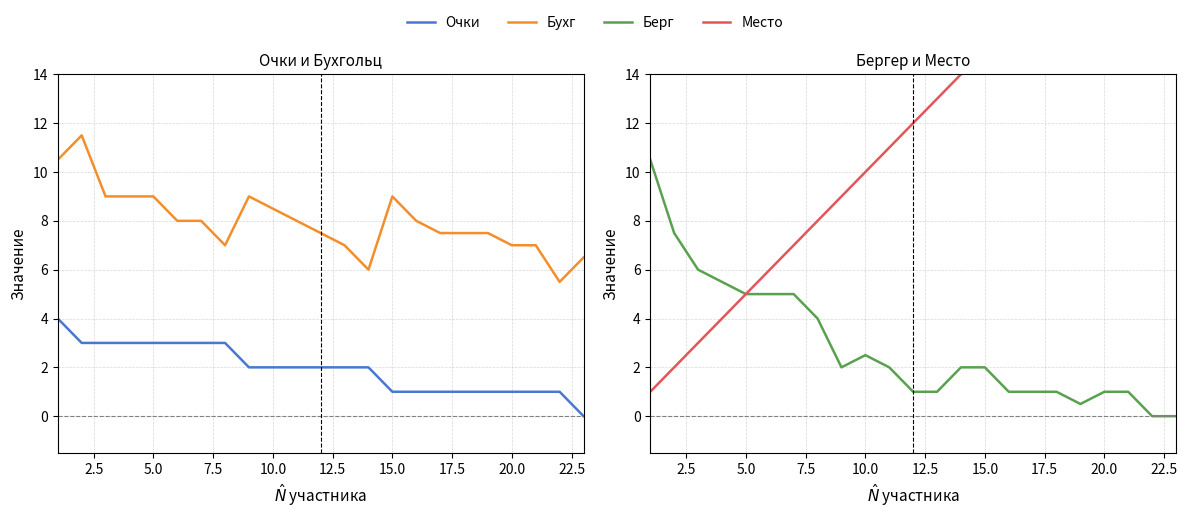

What is the highest value of the Очки series?

4.0